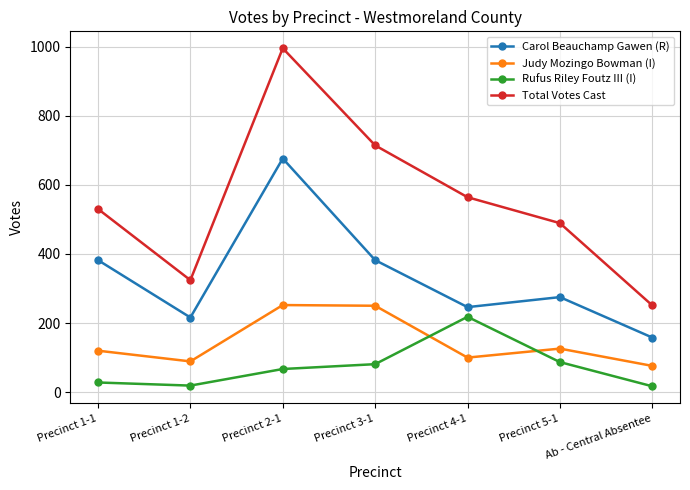

What is the minimum value for Total Votes Cast?

251